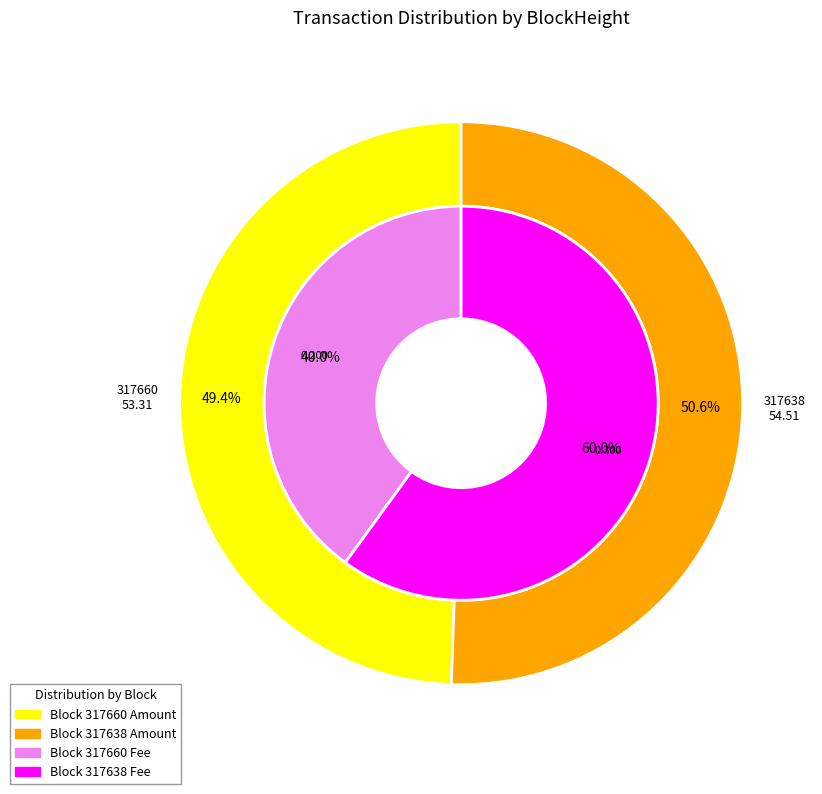

Rank the categories by value from highest to lowest.

317638, 317660